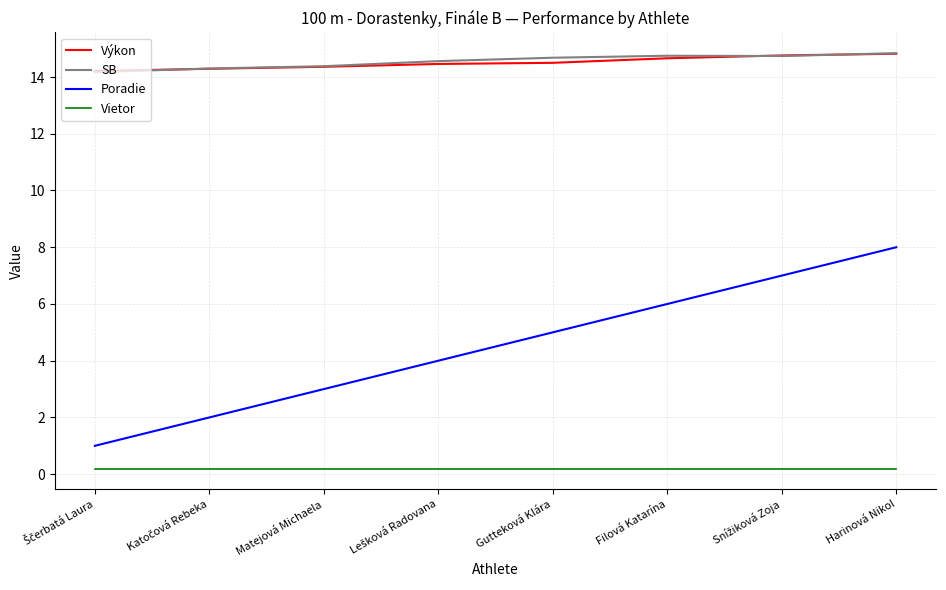

What is the maximum value shown in the chart?

14.8